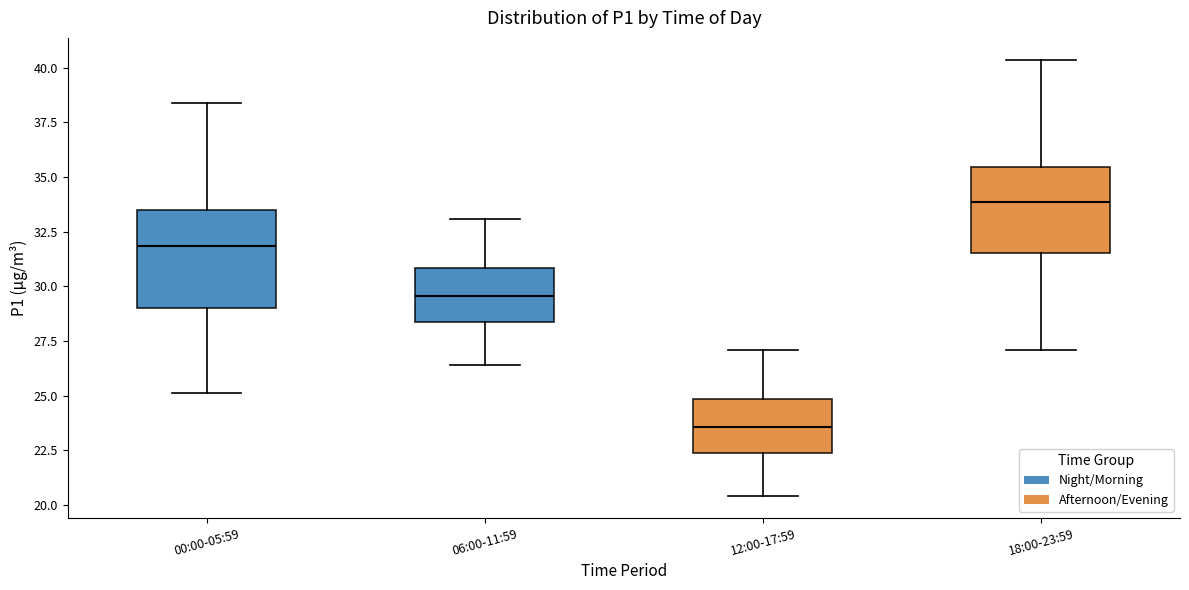

Reading left to right, transcribe this box plot: for each box, give where its median line is, the range the box spans, and where its two whiskers end, as read against the y-axis. The values are not printed on the chart, so give them approximately, as read against the axis.

00:00-05:59: median 32.0, box 29.0 to 33.5, whiskers 25.0 to 38.5
06:00-11:59: median 29.5, box 28.5 to 31.0, whiskers 26.5 to 33.0
12:00-17:59: median 23.5, box 22.5 to 25.0, whiskers 20.5 to 27.0
18:00-23:59: median 34.0, box 31.5 to 35.5, whiskers 27.0 to 40.5